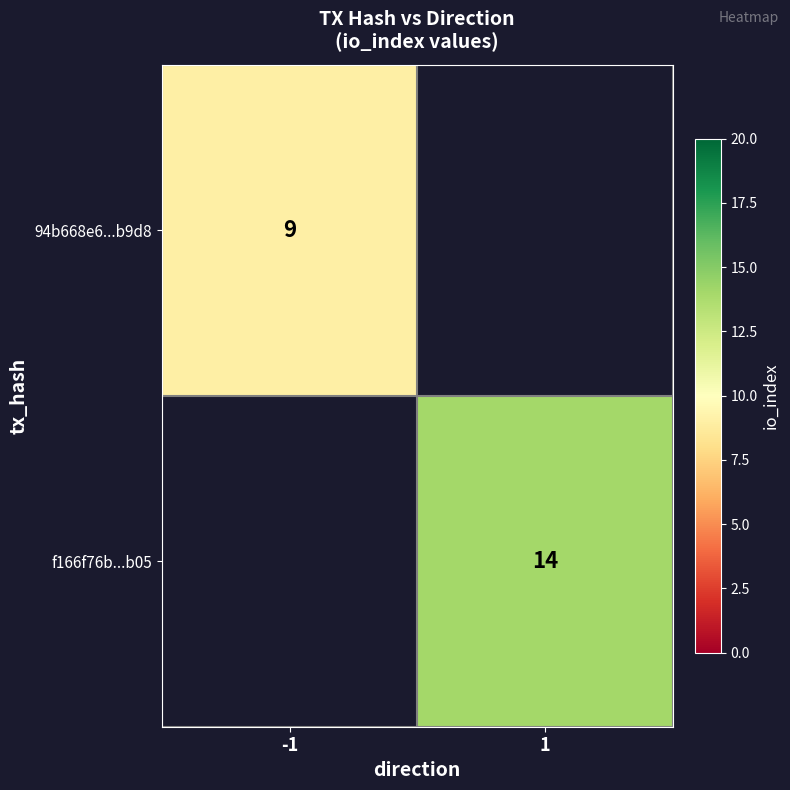

True or false: f166f76b...b05 has a value of 14 at 1.

True